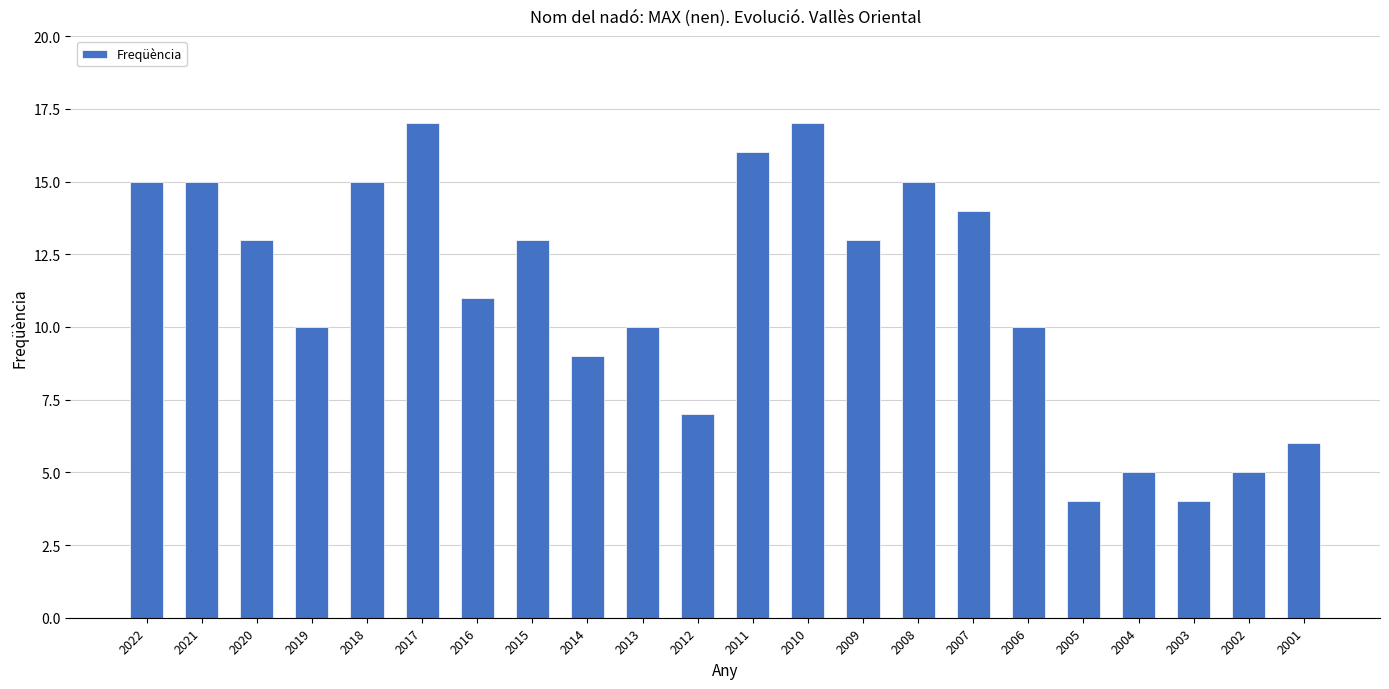

What is the value of the 12th bar from the left?

16